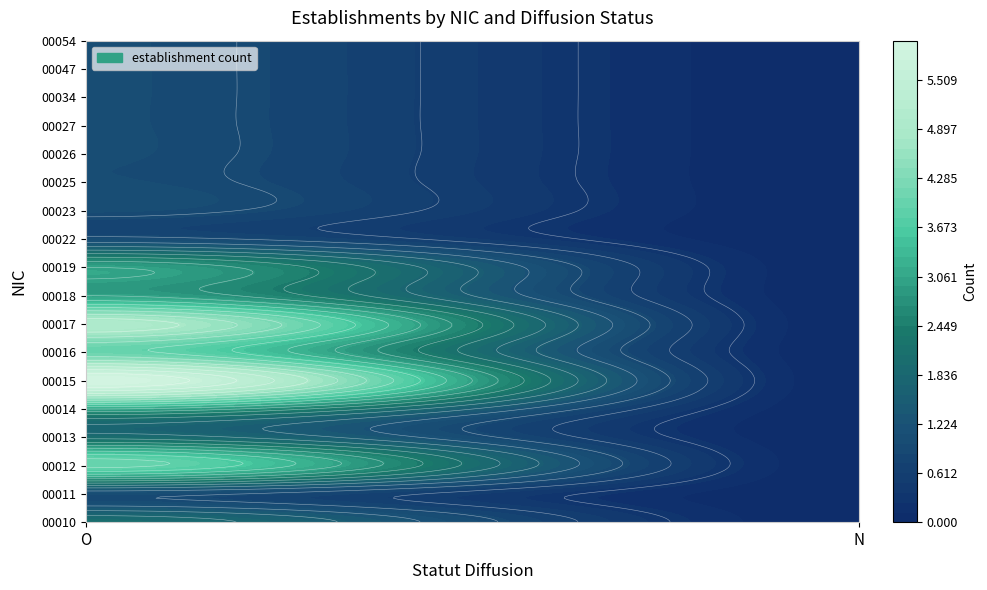

What is the difference between the 00023 values at O and N?

1